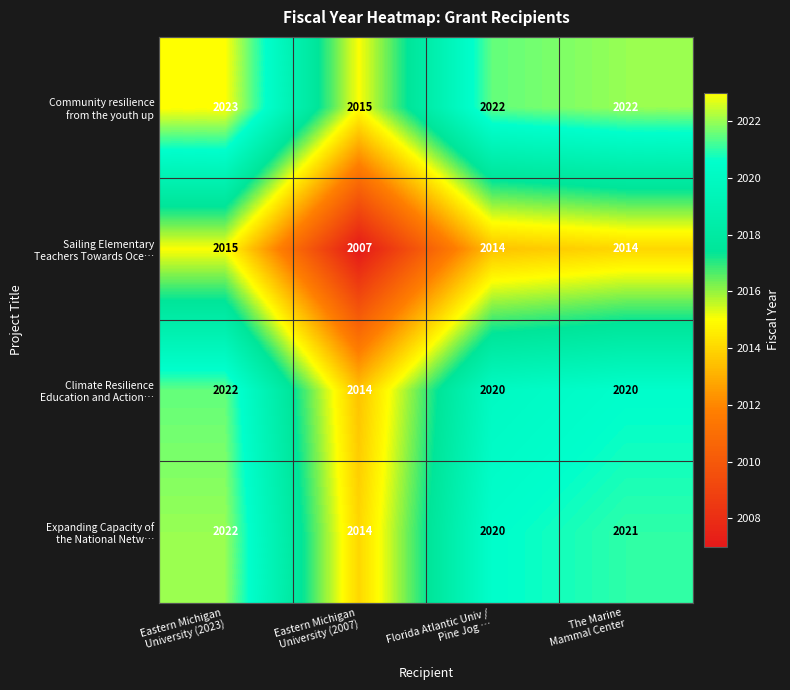

At how many categories does at least one series exceed 2019?

3